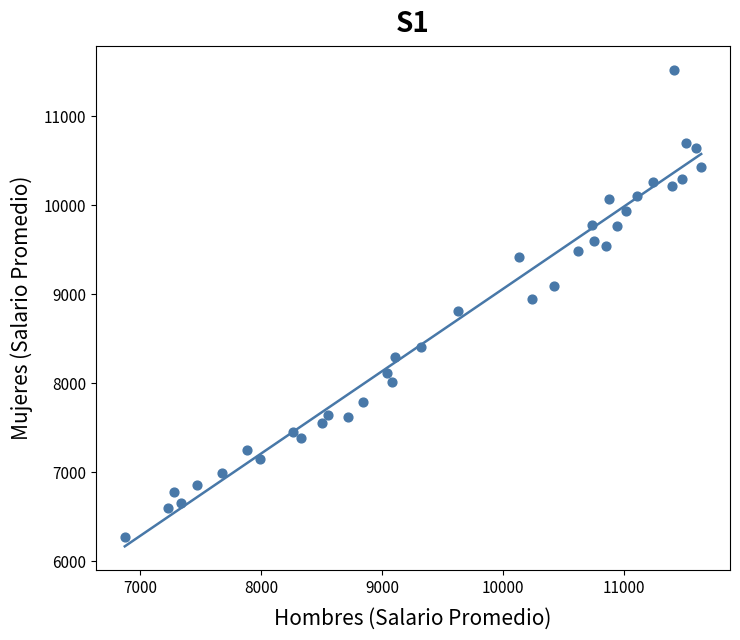

What is the range of X values (max minus min)?

4771.9